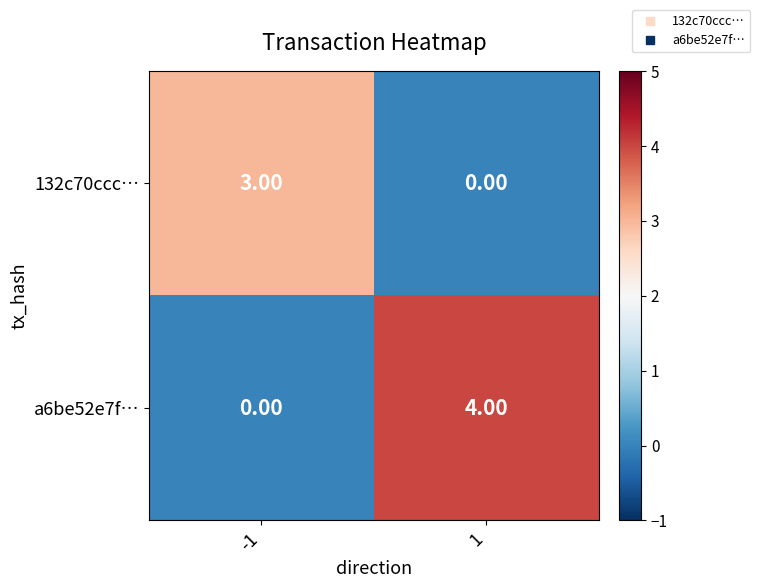

How many distinct data groups are displayed?

2